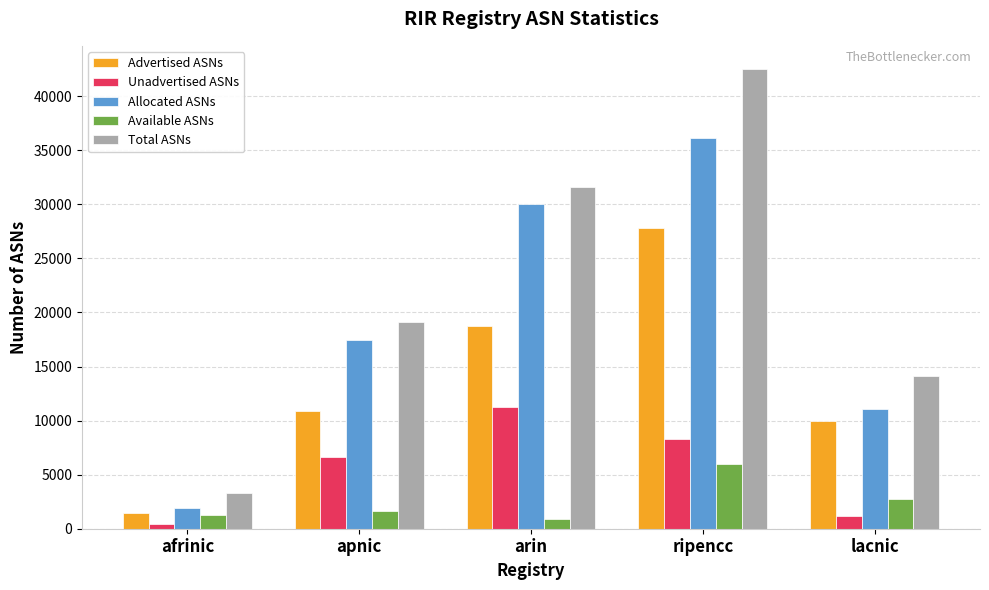

What is the difference between the highest and lowest values at ripencc?

36573